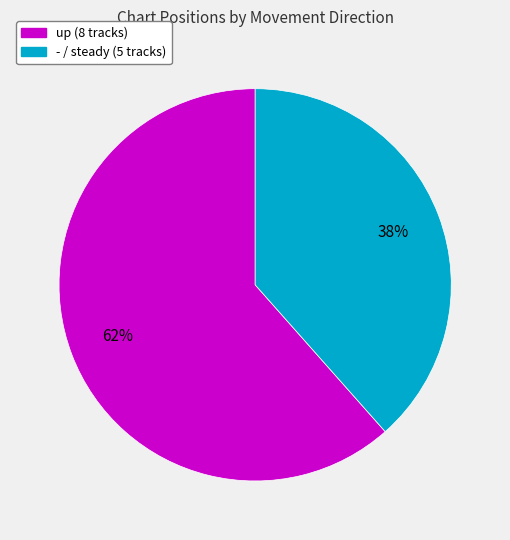

Does any single category account for the majority?

Yes